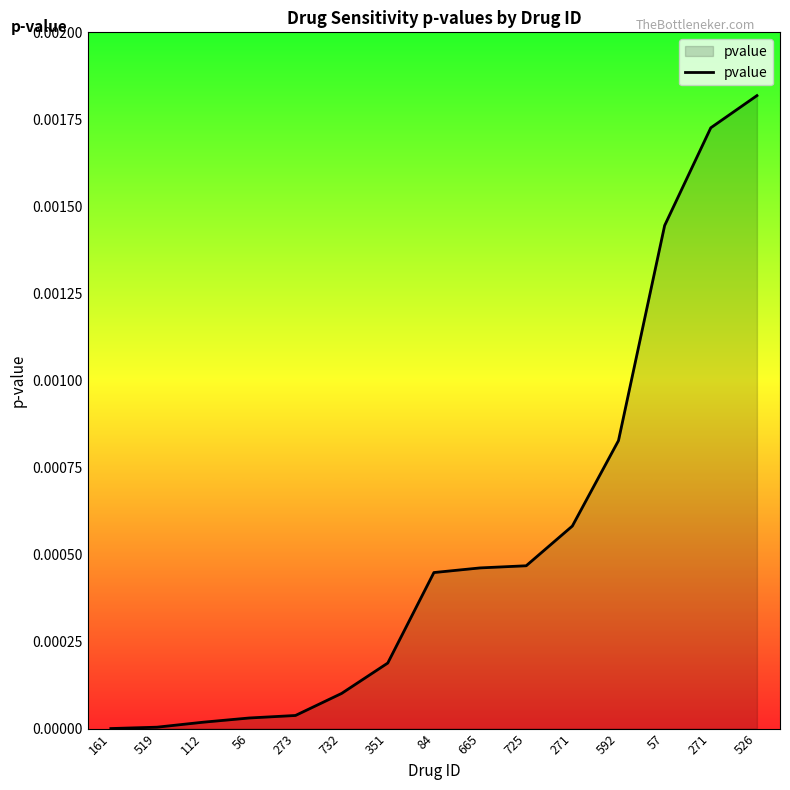

What is the label of the 1st point from the right?

526